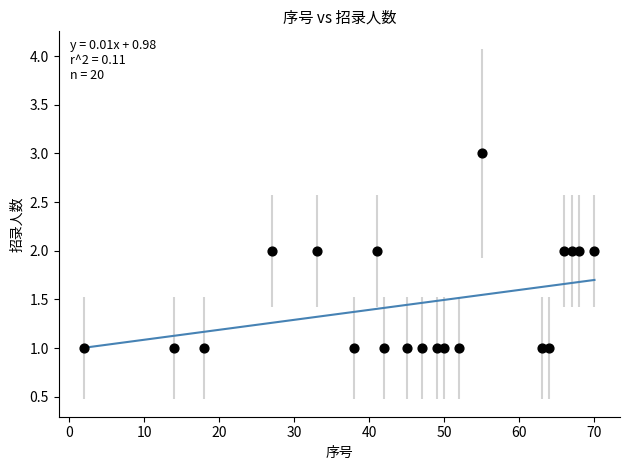

What is the range of X values (max minus min)?

68